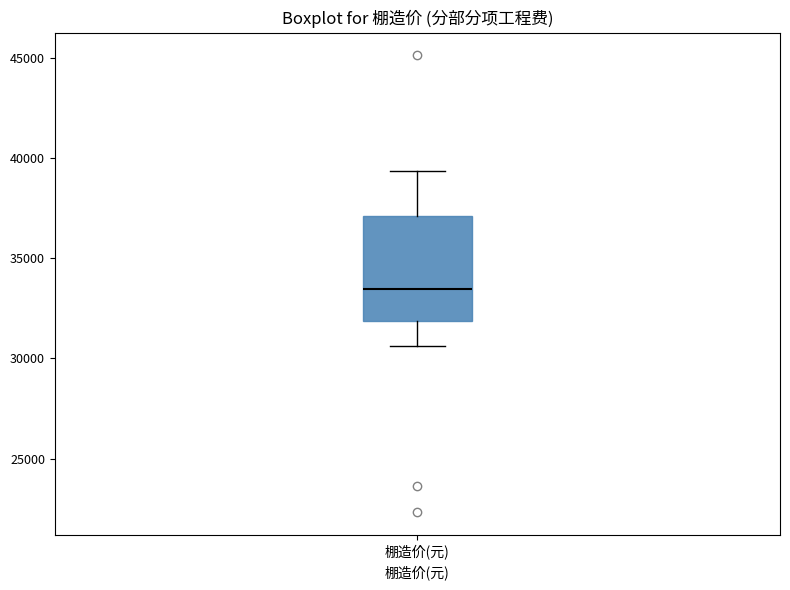

Read this box plot against the y-axis: the position of the median line, the range covered by the box, and the ends of both whiskers. The values are not printed on the chart, so give them approximately, as read against the axis.

median 33500, box 32000 to 37000, whiskers 30500 to 39500